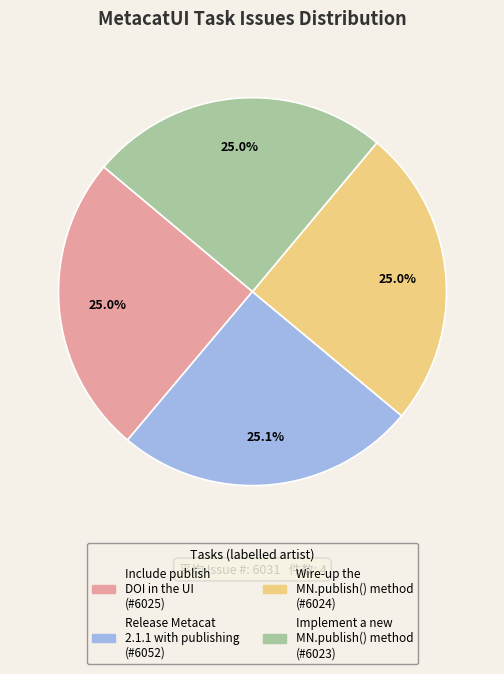

To the nearest percent, what is the average slice percentage?

25%